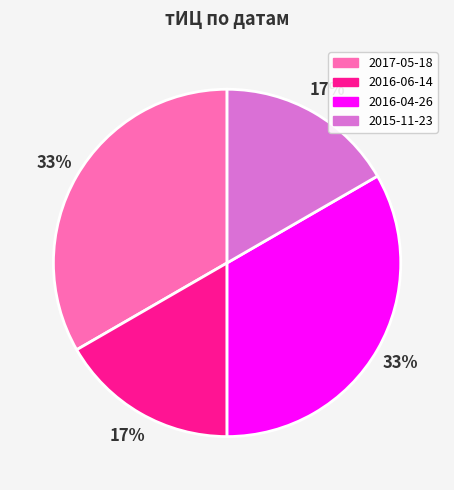

To the nearest percent, what portion does 2016-04-26 represent?

33%